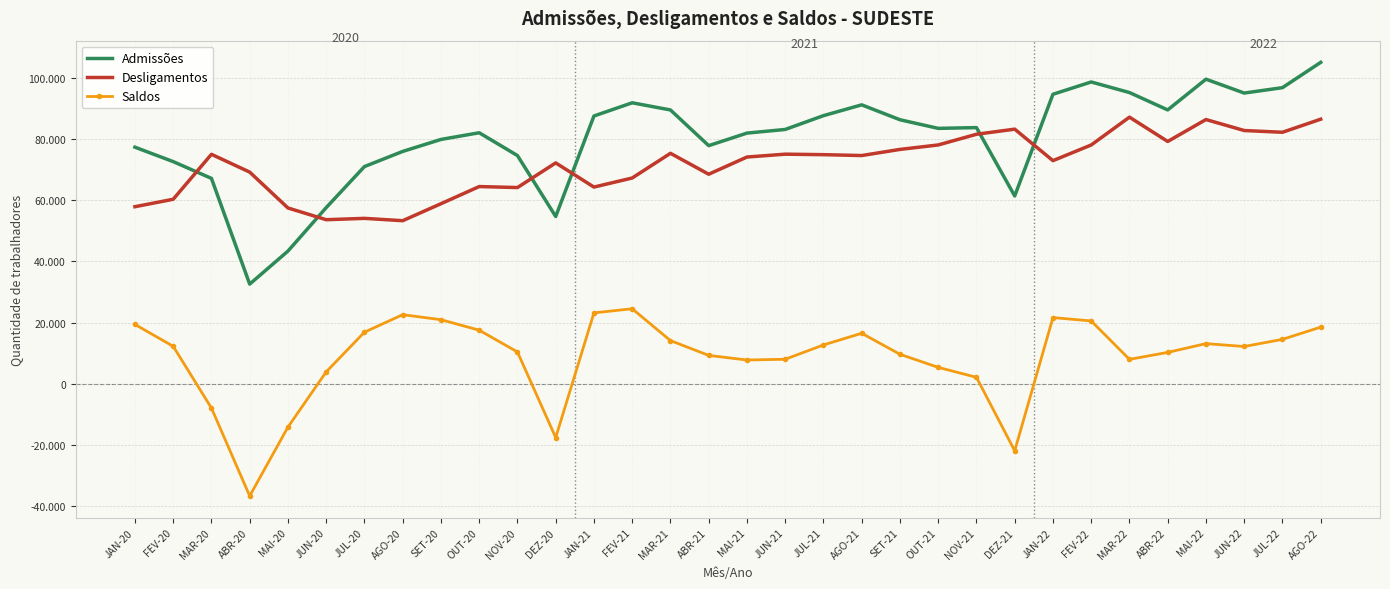

Rank the categories by Saldos value from highest to lowest.

FEV-21, JAN-21, AGO-20, JAN-22, SET-20, FEV-22, JAN-20, AGO-22, OUT-20, JUL-20, AGO-21, JUL-22, MAR-21, MAI-22, JUL-21, FEV-20, JUN-22, NOV-20, ABR-22, SET-21, ABR-21, JUN-21, MAR-22, MAI-21, OUT-21, JUN-20, NOV-21, MAR-20, MAI-20, DEZ-20, DEZ-21, ABR-20